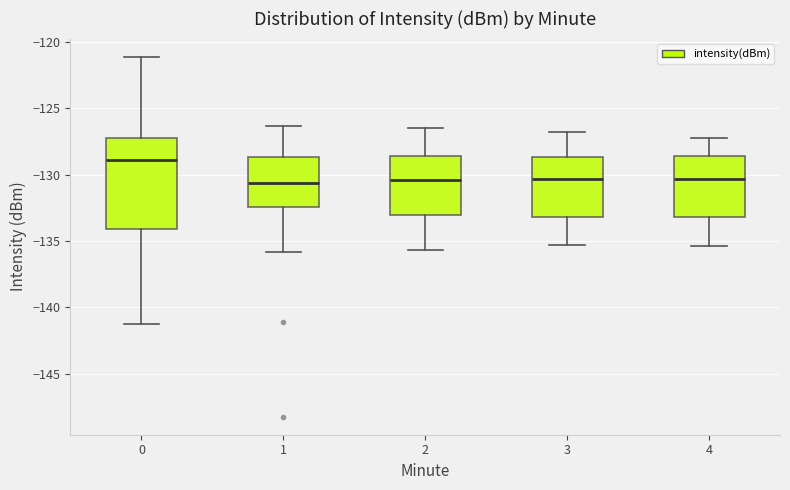

Which box has the highest median line?

0